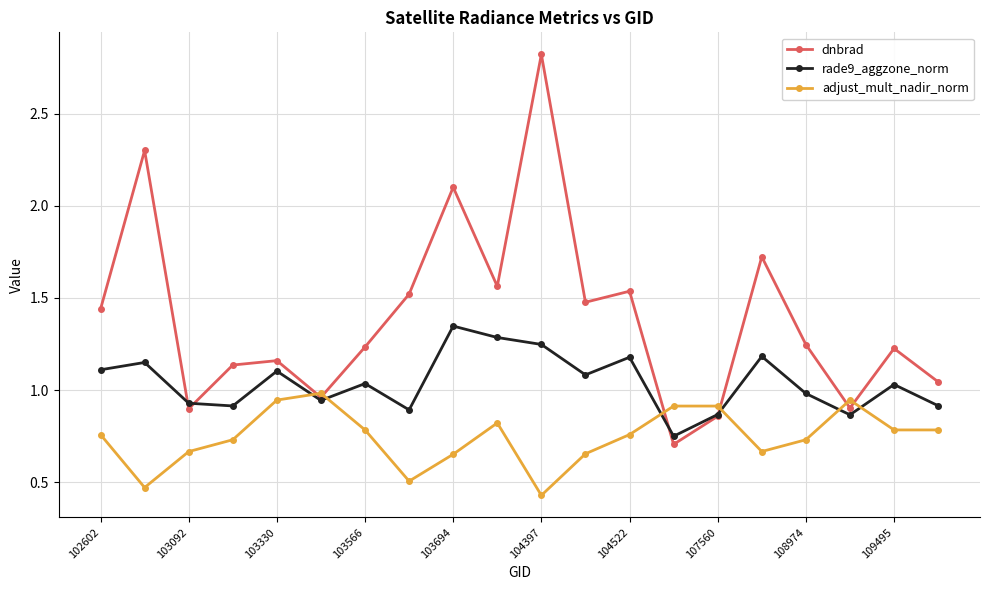

What is the greatest value displayed?

2.8